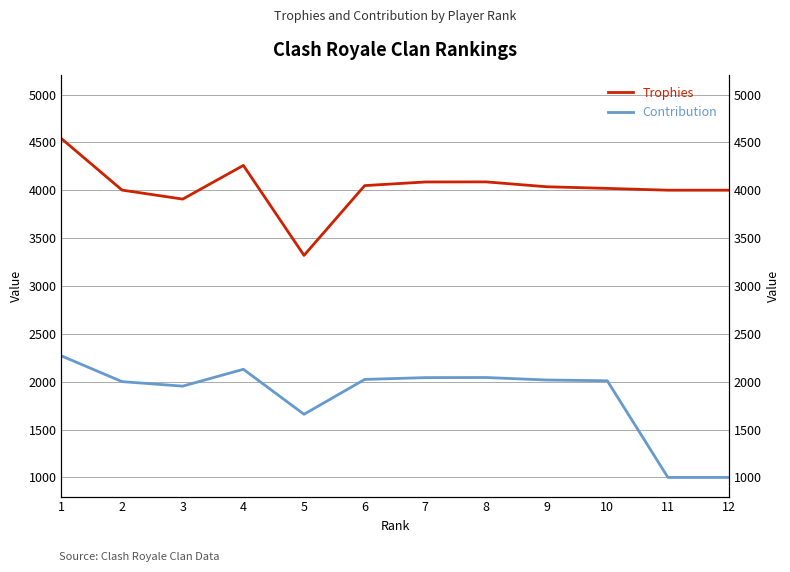

At 8, list the series in order from largest to smallest.

Trophies, Contribution